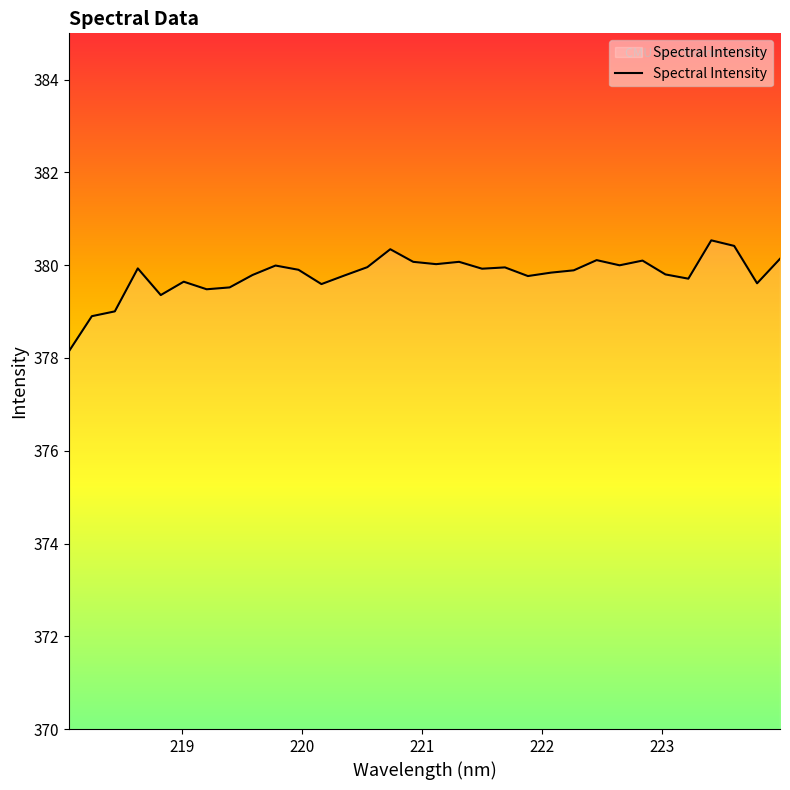

What is the minimum value shown in the chart?

378.1